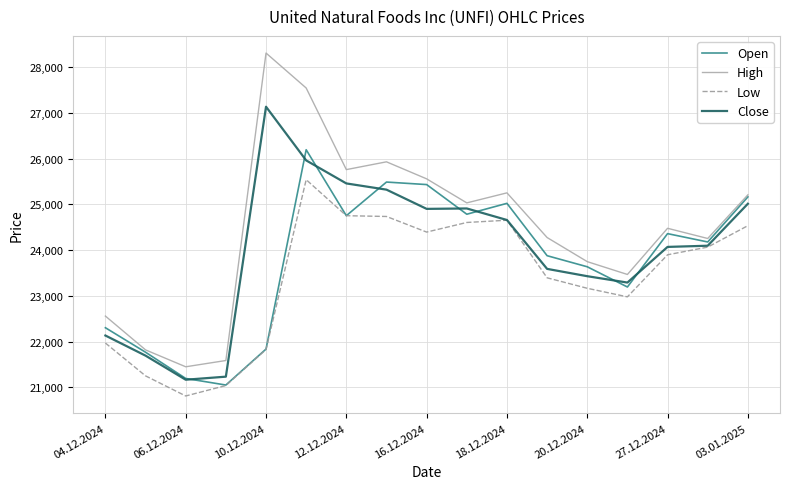

What is the highest value of the Open series?

26193